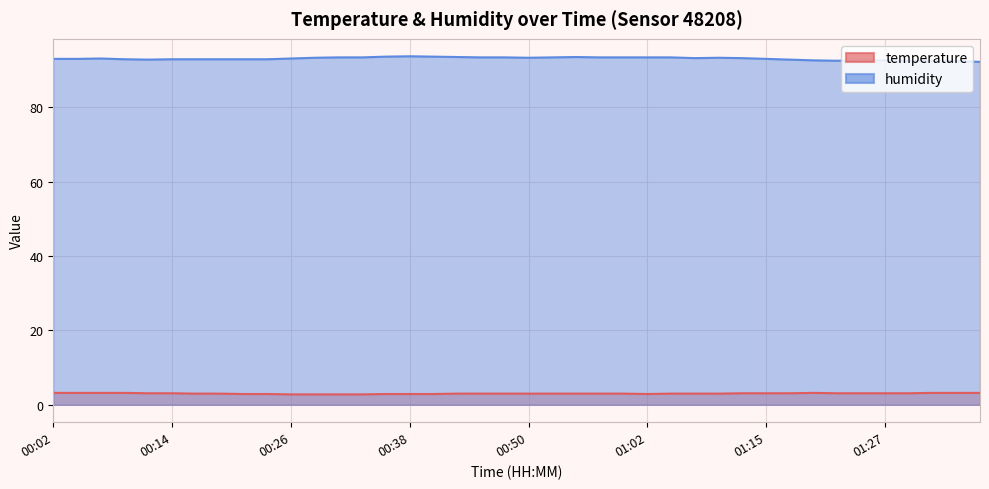

Reading right to left, list all the values displayed in this chart.

temperature: 01:37=3.2	01:34=3.2	01:32=3.2	01:29=3.1	01:27=3.1	01:25=3.1	01:22=3.1	01:20=3.2	01:17=3.1	01:15=3.1	01:12=3.1	01:10=3.0	01:07=3.0	01:05=3.0	01:02=2.9	01:00=3.0	00:58=3.0	00:55=3.0	00:53=3.0	00:50=3.0	00:48=3.0	00:45=3.0	00:43=3.0	00:41=2.9	00:38=2.9	00:36=2.9	00:33=2.8	00:31=2.8	00:28=2.8	00:26=2.8	00:24=2.9	00:21=2.9	00:19=3.0	00:16=3.0	00:14=3.1	00:11=3.1	00:09=3.2	00:07=3.2	00:04=3.2	00:02=3.2
humidity: 01:37=92.2	01:34=92.4	01:32=92.5	01:29=92.4	01:27=92.6	01:25=92.6	01:22=92.5	01:20=92.6	01:17=92.8	01:15=93.0	01:12=93.2	01:10=93.3	01:07=93.2	01:05=93.4	01:02=93.4	01:00=93.4	00:58=93.4	00:55=93.5	00:53=93.4	00:50=93.3	00:48=93.4	00:45=93.4	00:43=93.5	00:41=93.6	00:38=93.7	00:36=93.6	00:33=93.4	00:31=93.4	00:28=93.3	00:26=93.1	00:24=92.9	00:21=92.9	00:19=92.9	00:16=92.9	00:14=92.9	00:11=92.8	00:09=92.9	00:07=93.1	00:04=93.0	00:02=93.0